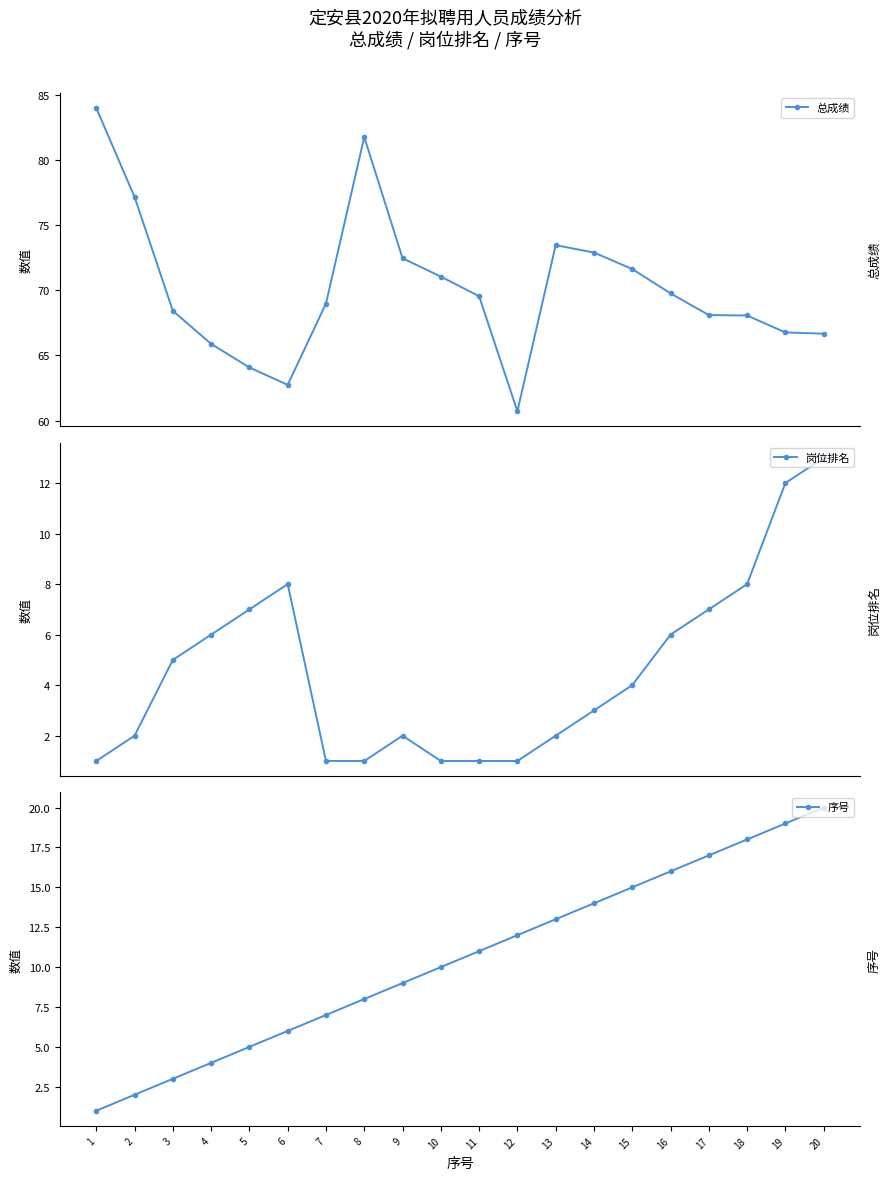

What is the sum of all 序号 values?

210